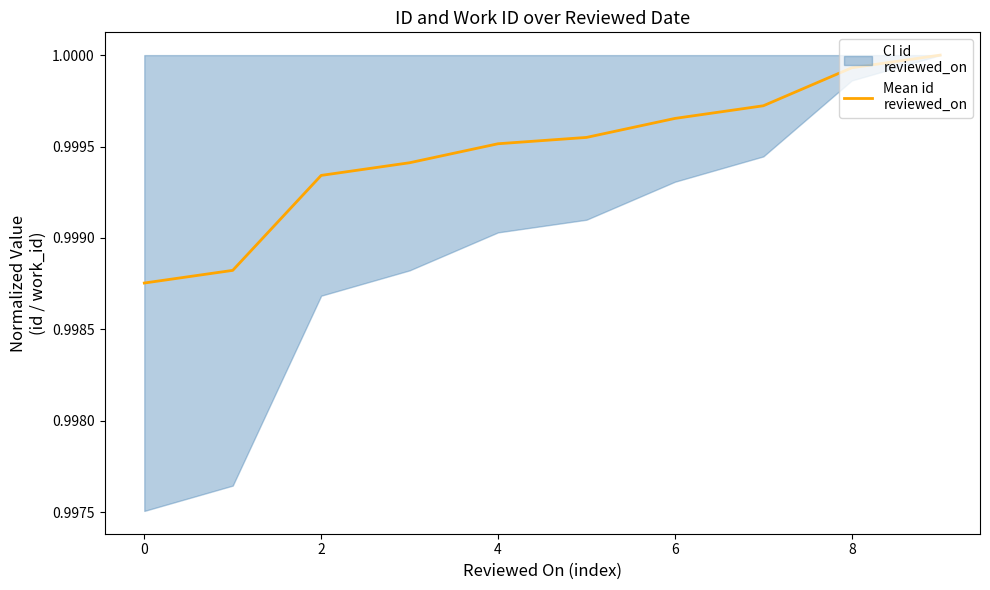

What is the sum of all values?

10.0